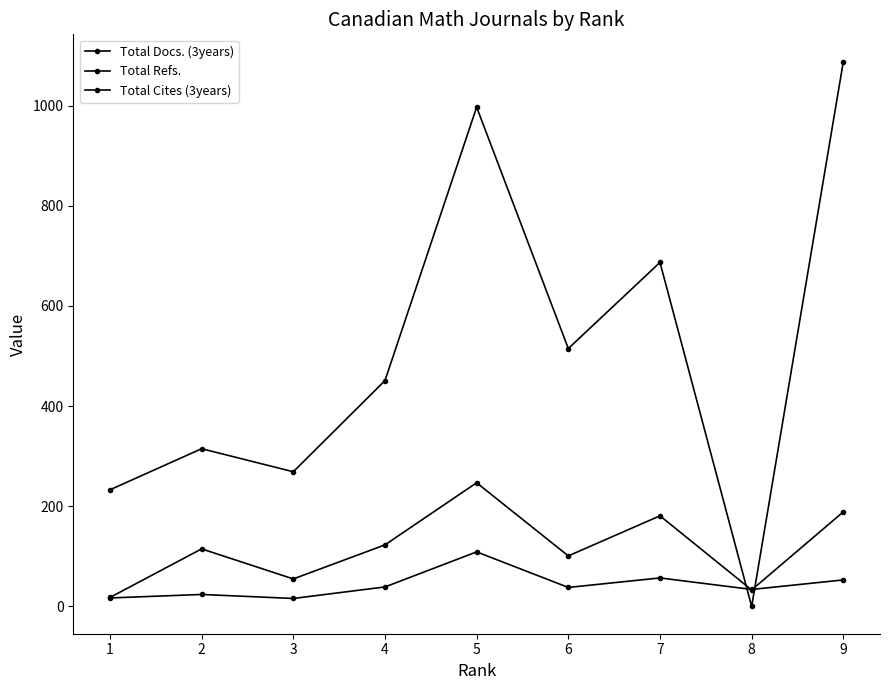

How many values in the Total Refs. series are below 115?

4